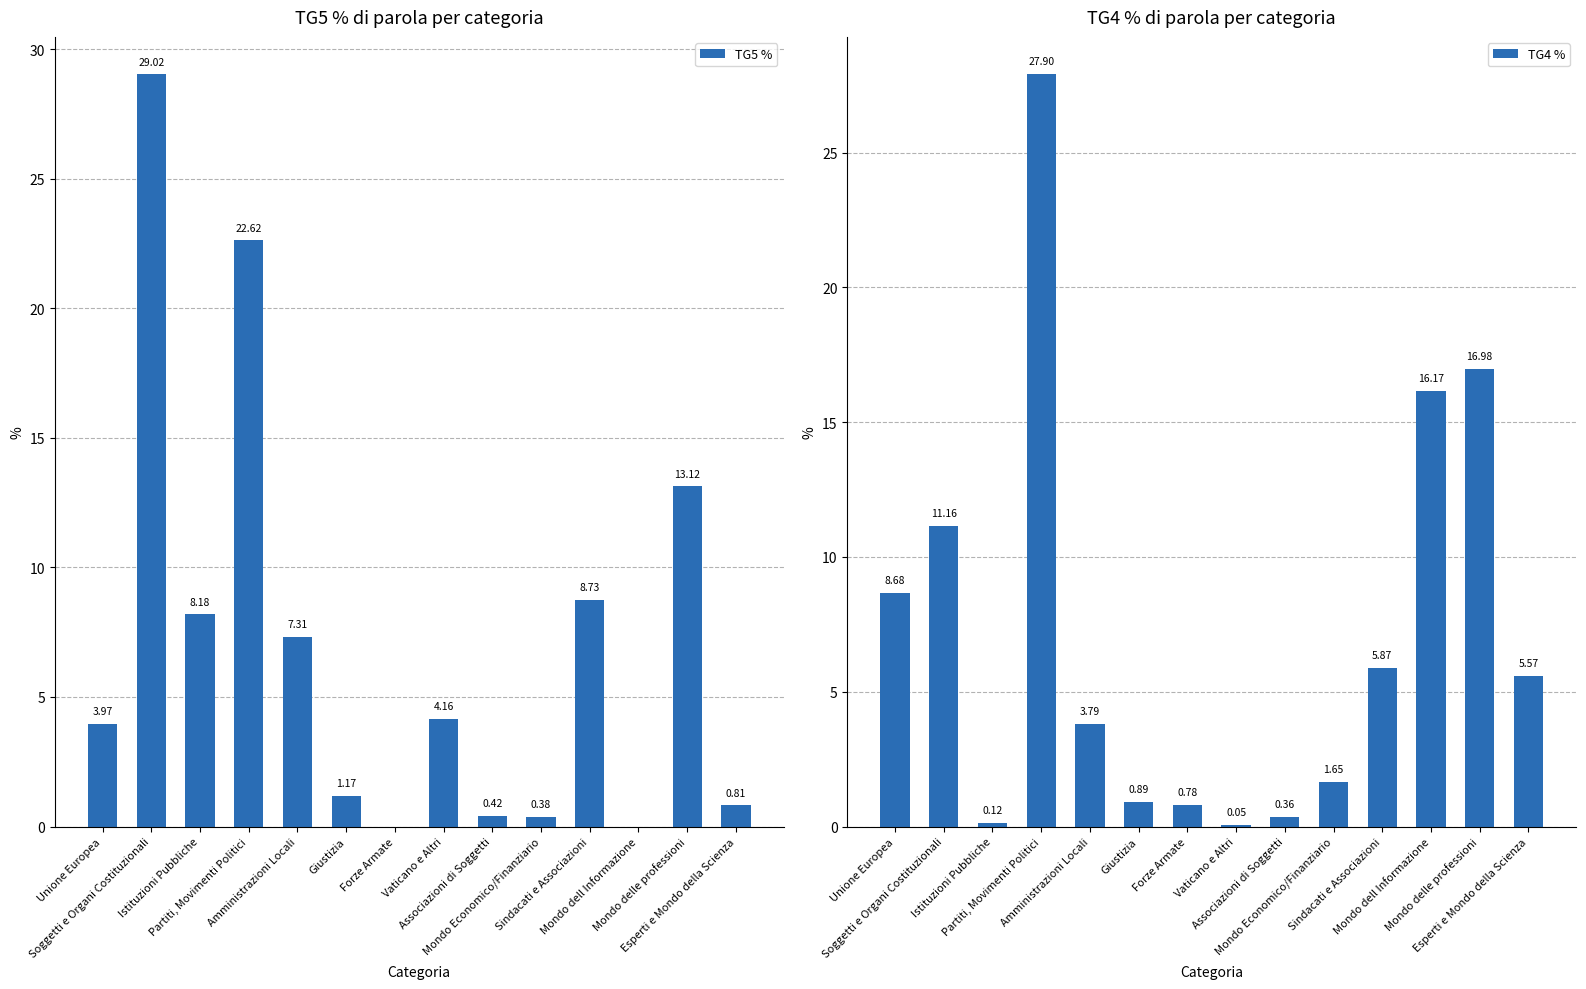

Reading right to left, transcribe all the data shown in this chart.

TG5 %: 0.8	13.1	0.0	8.7	0.4	0.4	4.2	0.0	1.2	7.3	22.6	8.2	29.0	4.0
TG4 %: 5.6	17.0	16.2	5.9	1.6	0.4	0.1	0.8	0.9	3.8	27.9	0.1	11.2	8.7